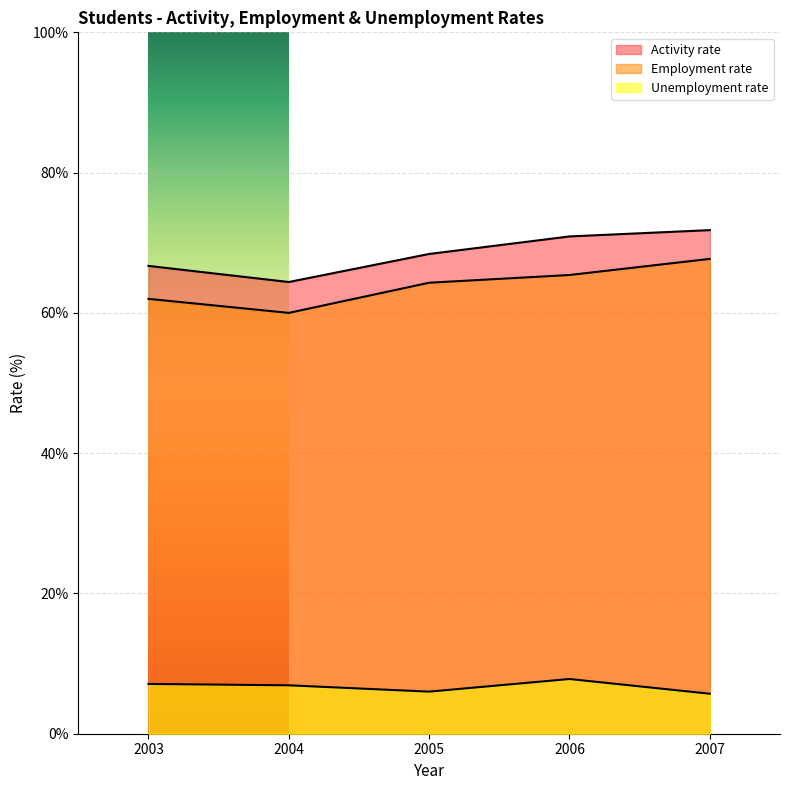

Rank the series by their maximum value, from lowest to highest.

Unemployment rate, Employment rate, Activity rate